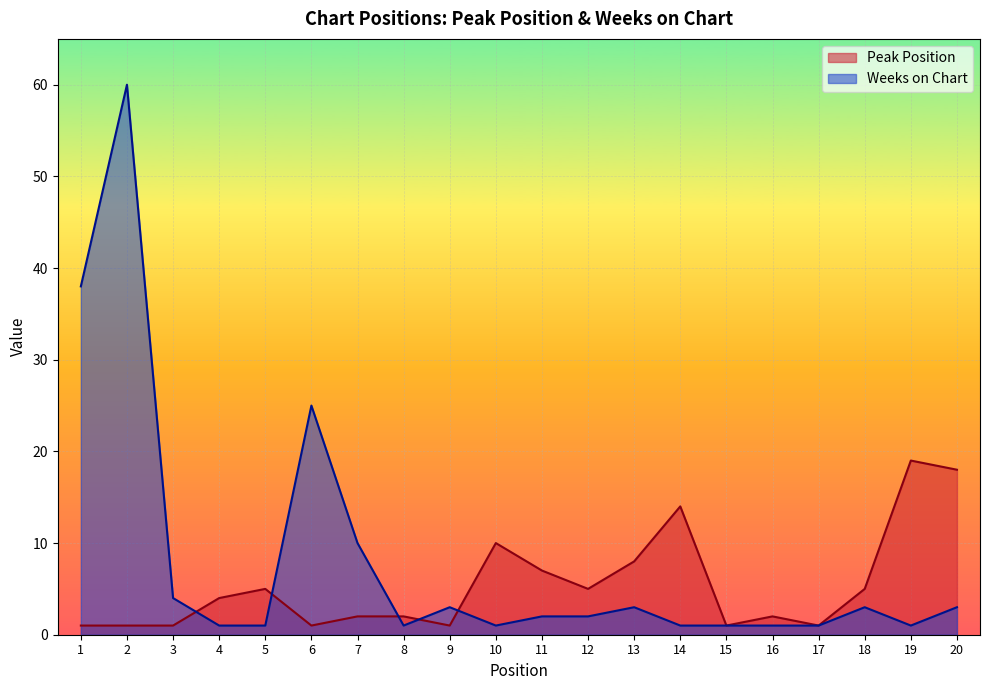

Which series ends up on top after the final intersection of Weeks on Chart and Peak Position?

Peak Position